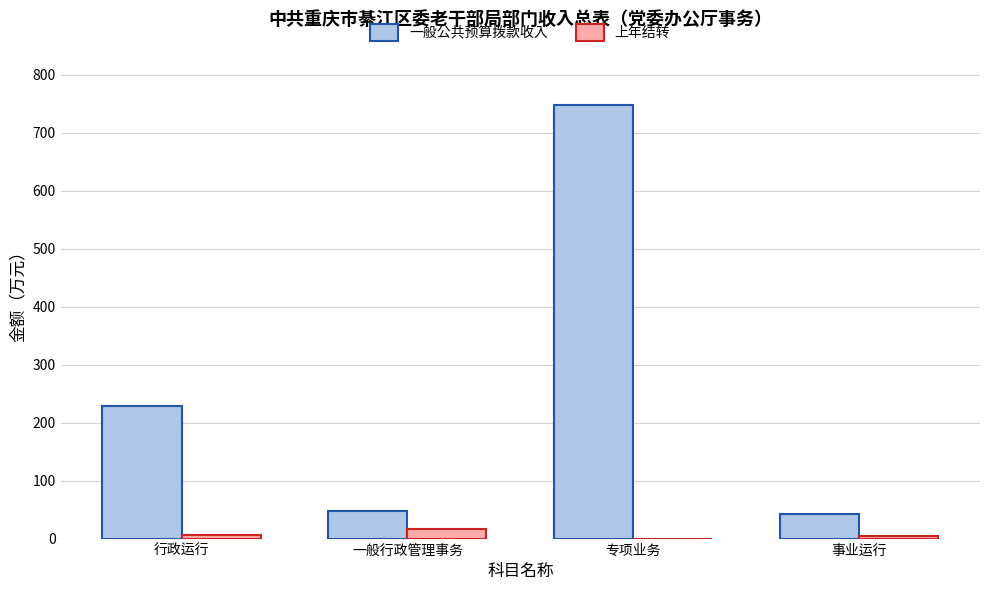

The 一般公共预算拨款收入 series shows 747.2 at 专项业务. True or false?

True